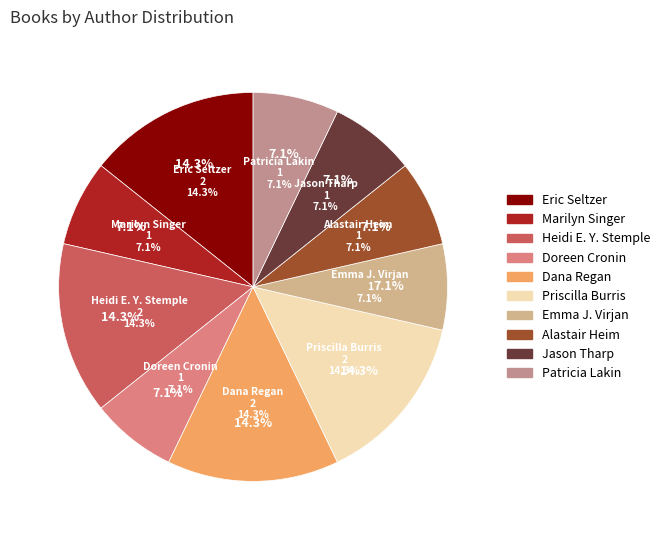

Which category has the smallest portion of the pie?

Marilyn Singer